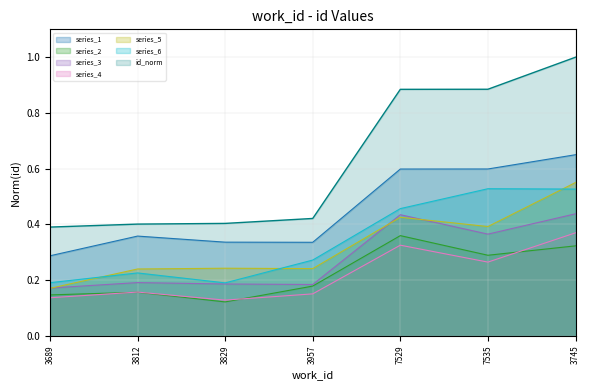

What is the approximate value at 3812?

0.4